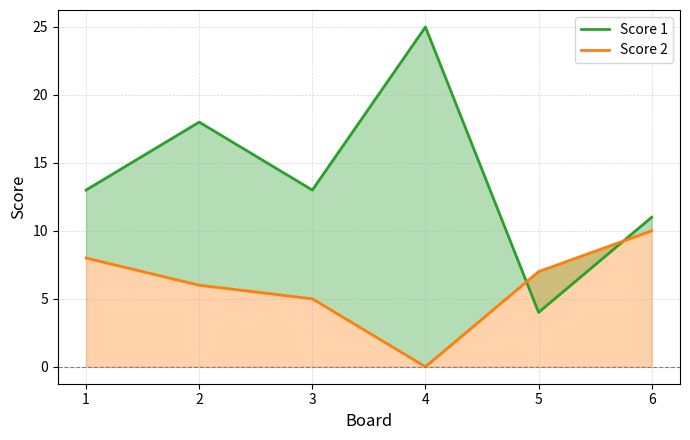

What is the value of the Score 2 point at the 3rd from the left?

5